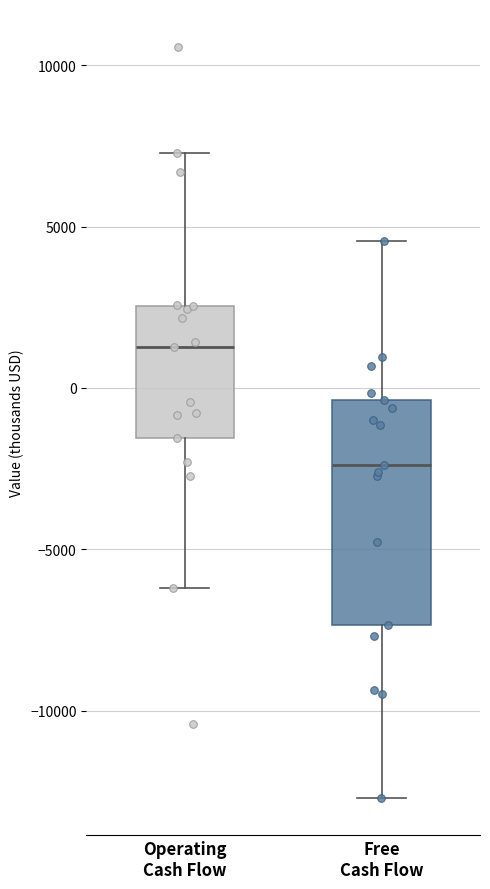

Which box's median line is the lowest?

Free Cash Flow